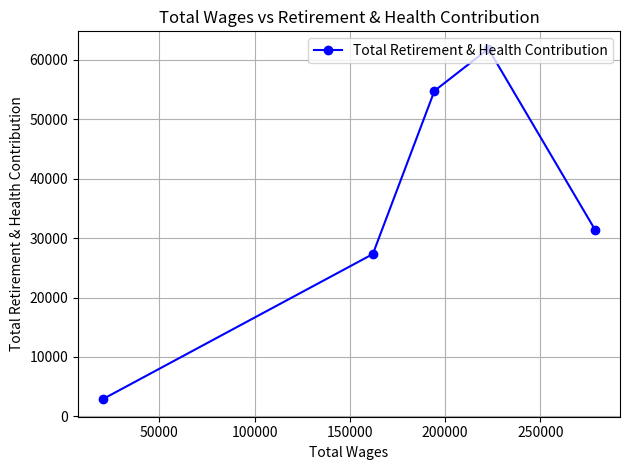

How many distinct data groups are displayed?

1